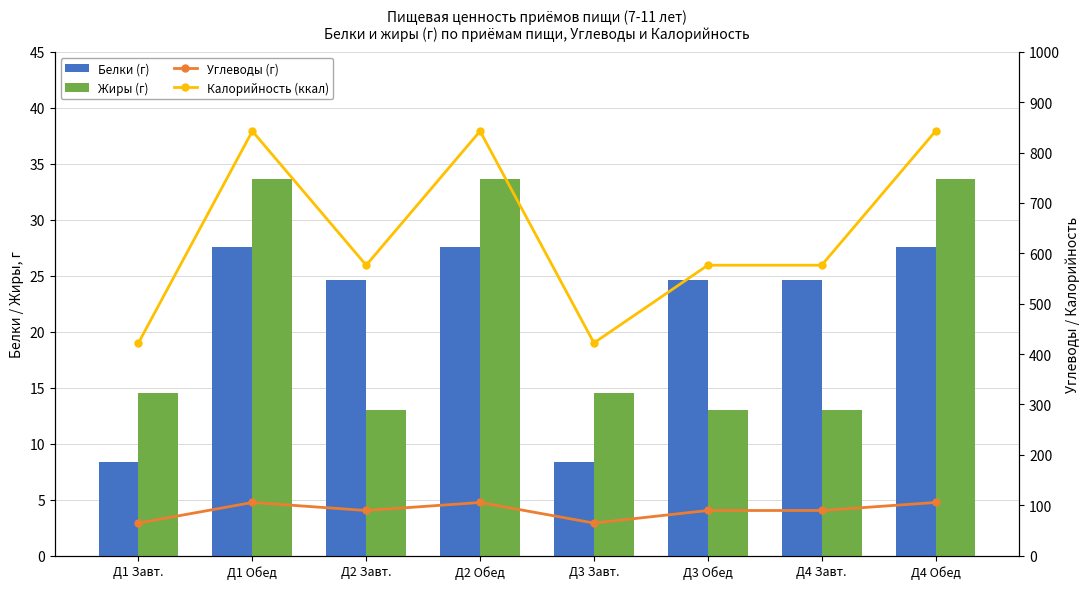

Reading right to left, list all the values displayed in this chart.

Белки (г): Д4 Обед=27.5	Д4 Завт.=24.6	Д3 Обед=24.6	Д3 Завт.=8.4	Д2 Обед=27.5	Д2 Завт.=24.6	Д1 Обед=27.5	Д1 Завт.=8.4
Жиры (г): Д4 Обед=33.6	Д4 Завт.=13.0	Д3 Обед=13.0	Д3 Завт.=14.5	Д2 Обед=33.6	Д2 Завт.=13.0	Д1 Обед=33.6	Д1 Завт.=14.5
Углеводы (г): Д4 Обед=105.4	Д4 Завт.=89.5	Д3 Обед=89.5	Д3 Завт.=64.6	Д2 Обед=105.4	Д2 Завт.=89.5	Д1 Обед=105.4	Д1 Завт.=64.6
Калорийность (ккал): Д4 Обед=842.4	Д4 Завт.=576.3	Д3 Обед=576.3	Д3 Завт.=422.1	Д2 Обед=842.4	Д2 Завт.=576.3	Д1 Обед=842.4	Д1 Завт.=422.1